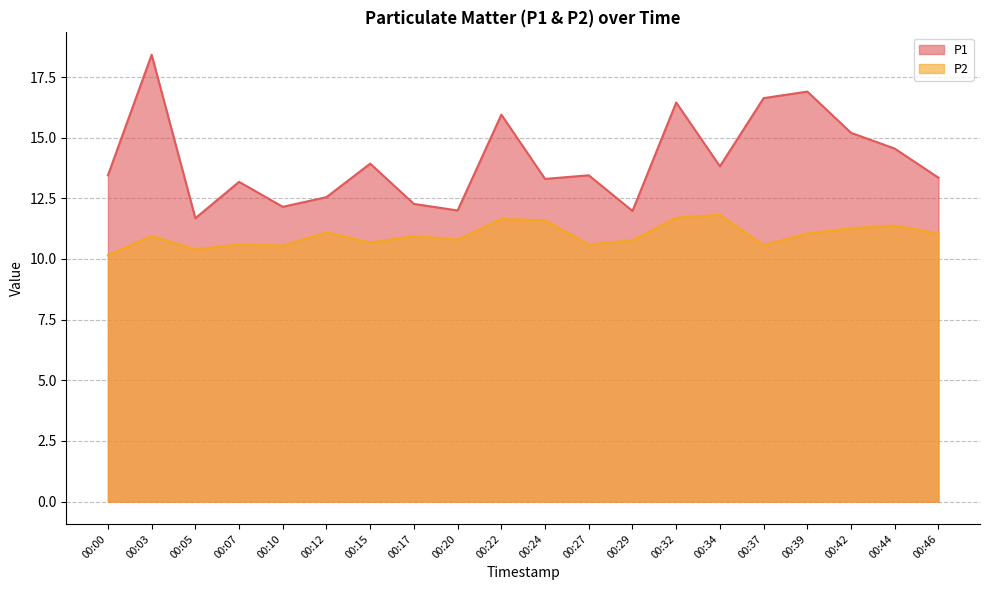

Reading left to right, what are all the values shown in this chart?

P1: 13.4	18.4	11.7	13.2	12.2	12.6	13.9	12.3	12.0	15.9	13.3	13.4	12.0	16.4	13.8	16.6	16.9	15.2	14.6	13.3
P2: 10.2	10.9	10.4	10.6	10.6	11.1	10.7	10.9	10.8	11.7	11.6	10.6	10.8	11.7	11.8	10.6	11.1	11.3	11.4	11.1